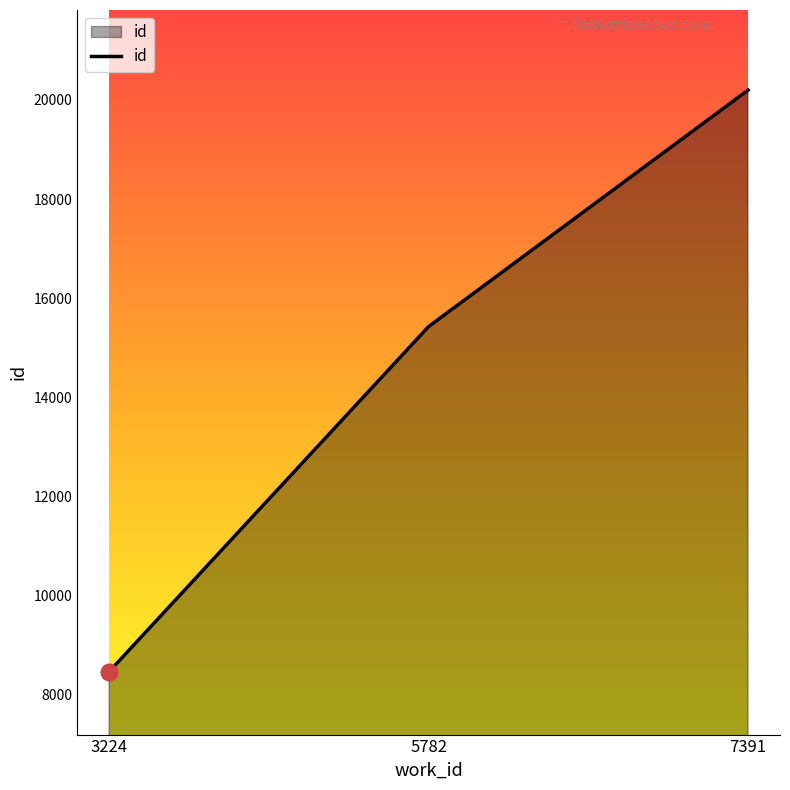

True or false: the data shows 7483 at 5782.

False